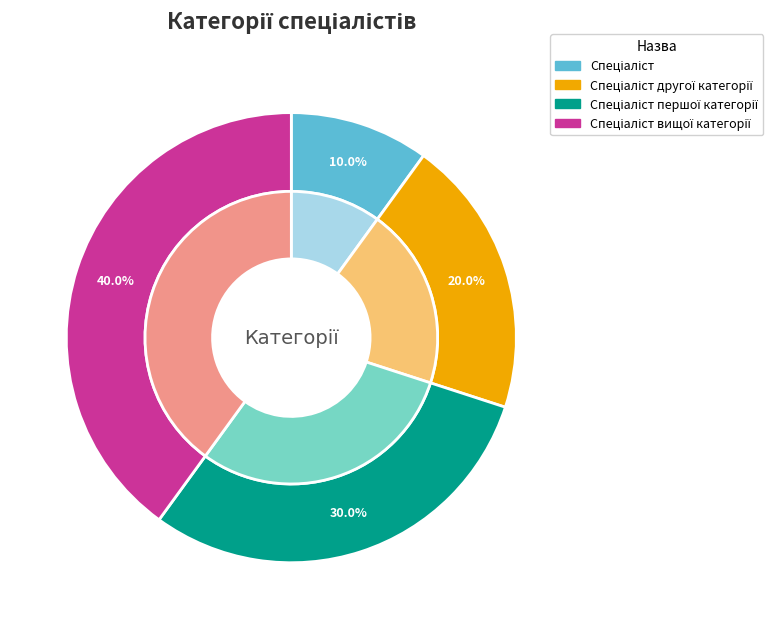

How many segments does this pie chart have?

4